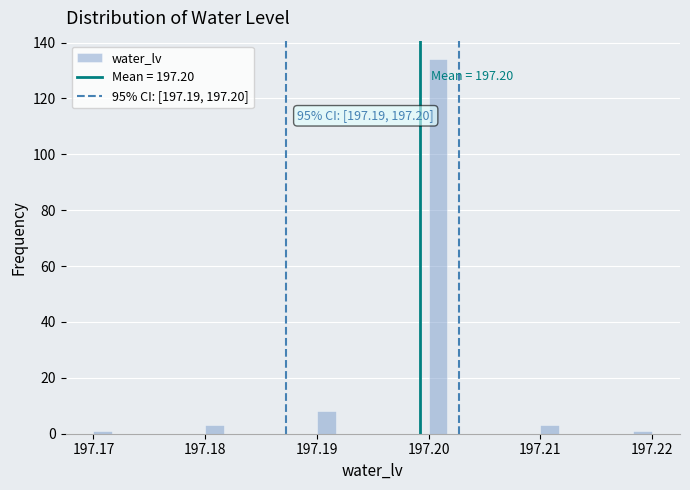

Read against the x-axis, roughly where is the centre of the tallest bar?

197.201